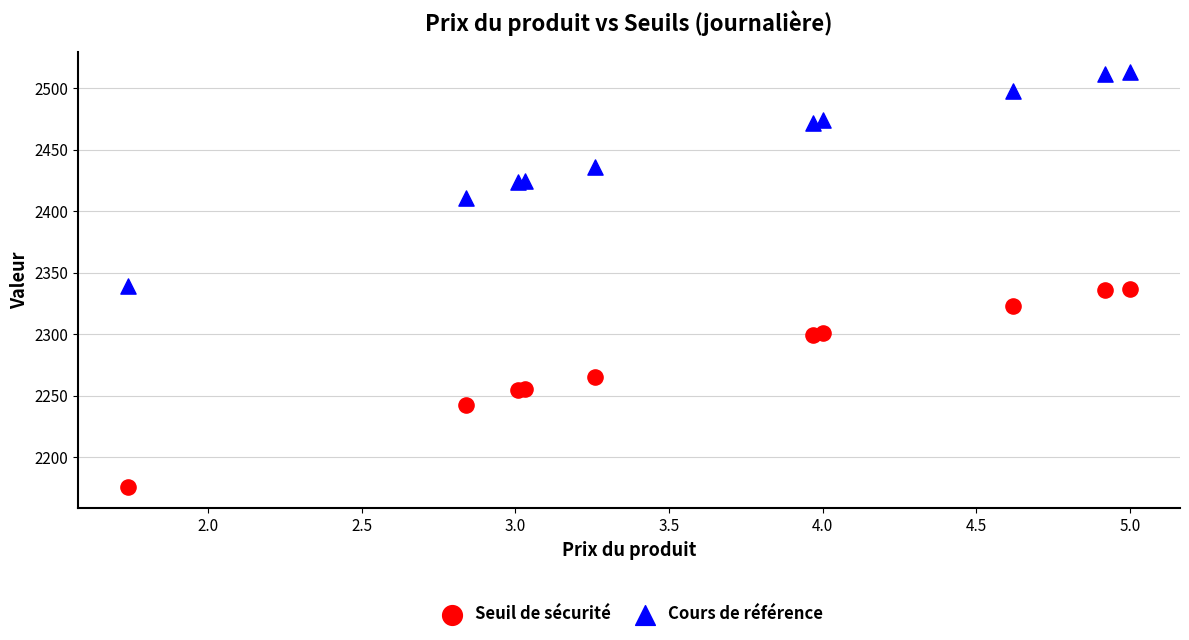

Which series reaches the maximum Y coordinate?

Cours de référence